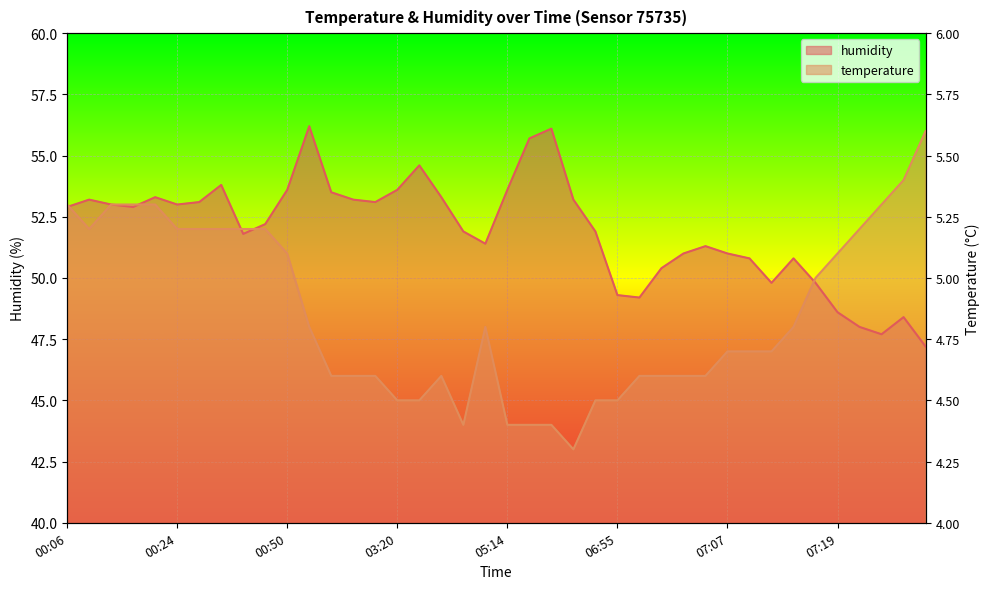

The humidity series shows 86.9 at 06:55. True or false?

False